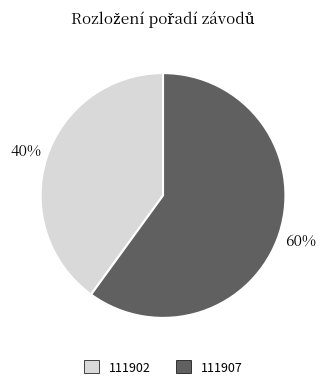

Approximately how many times larger is the value at 111907 compared to 111902?

1.5